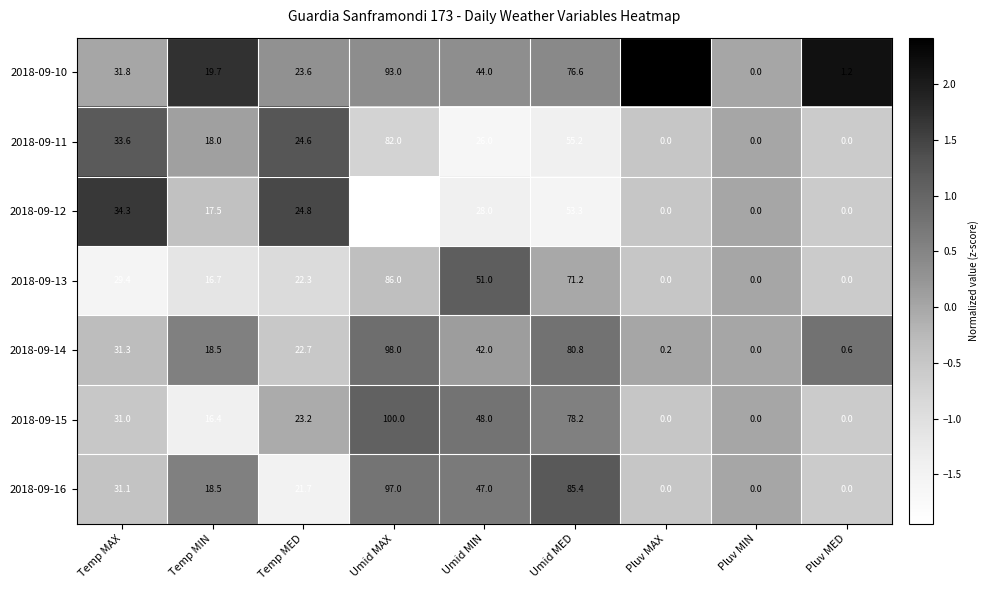

The value of 2018-09-13 at Temp MIN is 16.7. True or false?

True